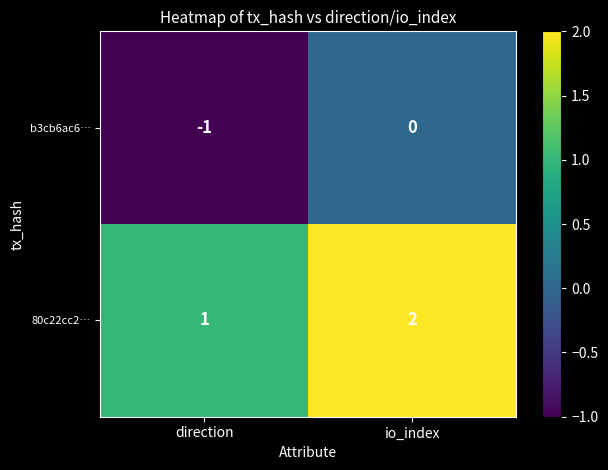

Which series has the largest total across all categories?

80c22cc2…